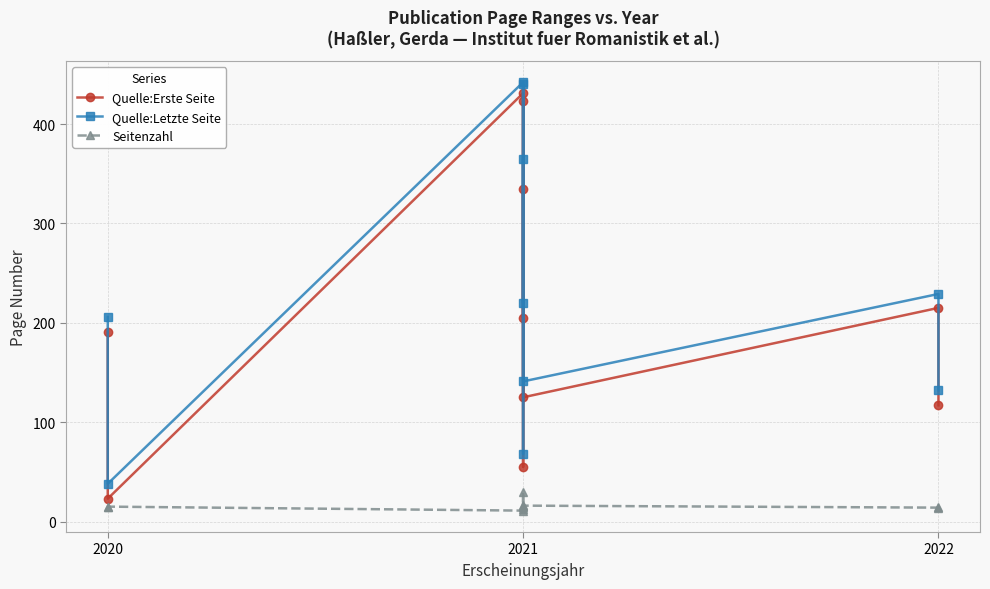

Is the value of Seitenzahl at 2020 greater than the value of Quelle:Erste Seite at 2020?

No